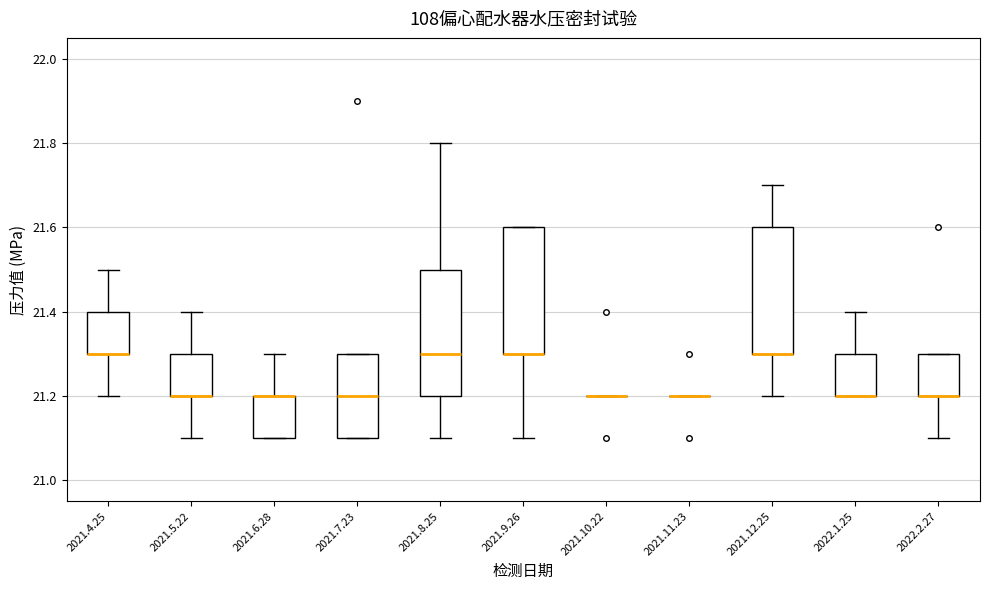

Reading left to right, transcribe this box plot: for each box, give where its median line is, the range the box spans, and where its two whiskers end, as read against the y-axis. The values are not printed on the chart, so give them approximately, as read against the axis.

2021.4.25: median 21.3 (drawn on the box's lower edge), box 21.3 to 21.4, whiskers 21.2 to 21.5
2021.5.22: median 21.2 (drawn on the box's lower edge), box 21.2 to 21.3, whiskers 21.1 to 21.4
2021.6.28: median 21.2 (drawn on the box's upper edge), box 21.1 to 21.2, whiskers 21.1 to 21.3
2021.7.23: median 21.2, box 21.1 to 21.3, whiskers 21.1 to 21.3
2021.8.25: median 21.3, box 21.2 to 21.5, whiskers 21.1 to 21.8
2021.9.26: median 21.3 (drawn on the box's lower edge), box 21.3 to 21.6, whiskers 21.1 to 21.6
2021.10.22: box collapsed to a line at 21.2, whiskers 21.2 to 21.2
2021.11.23: box collapsed to a line at 21.2, whiskers 21.2 to 21.2
2021.12.25: median 21.3 (drawn on the box's lower edge), box 21.3 to 21.6, whiskers 21.2 to 21.7
2022.1.25: median 21.2 (drawn on the box's lower edge), box 21.2 to 21.3, whiskers 21.2 to 21.4
2022.2.27: median 21.2 (drawn on the box's lower edge), box 21.2 to 21.3, whiskers 21.1 to 21.3